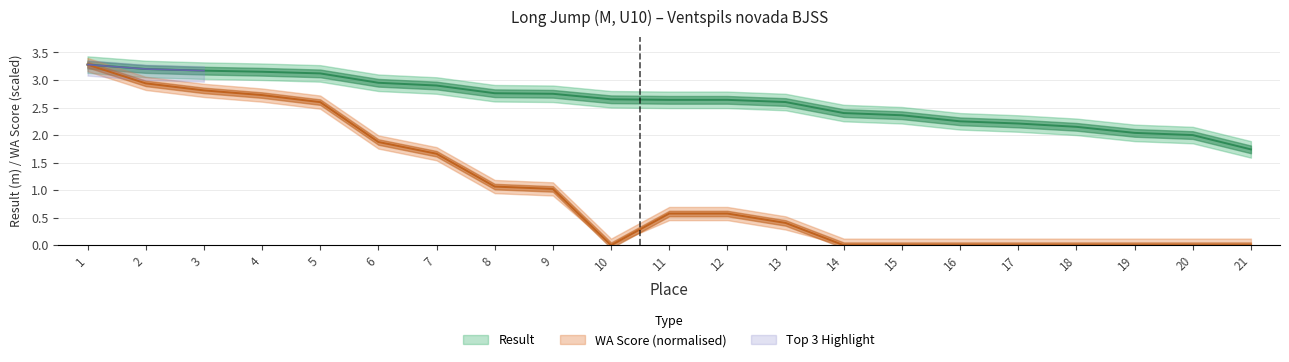

The value of Result at 12 is 1.3. True or false?

False